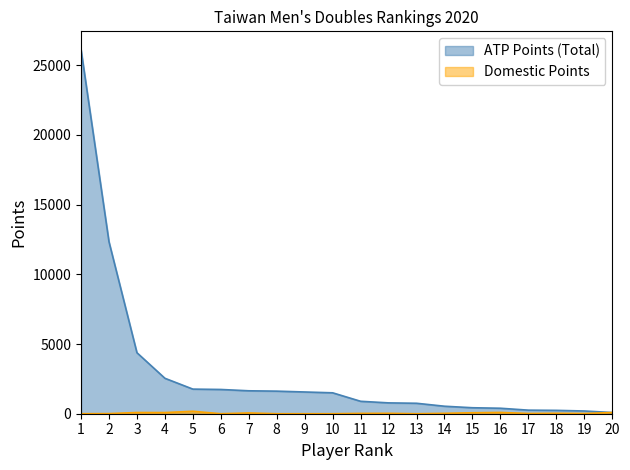

Which series has the largest total across all categories?

ATP Points (Total)